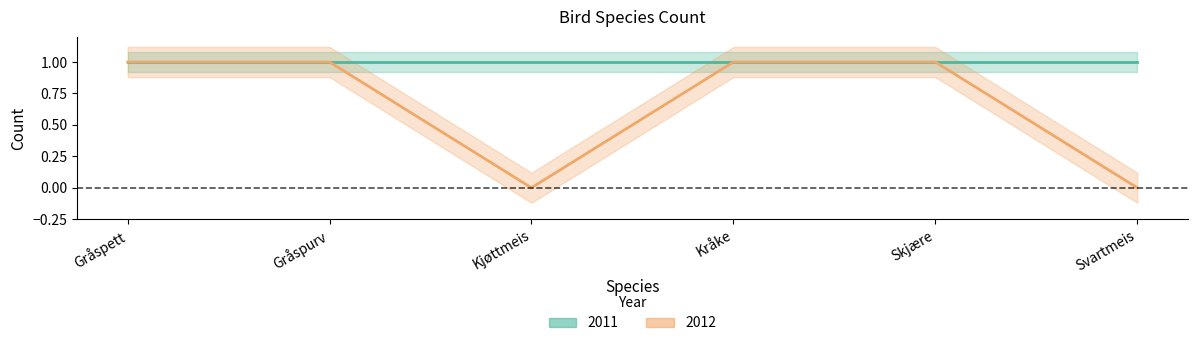

List the labels in order of value, smallest first.

Kjøttmeis, Svartmeis, Gråspett, Gråspurv, Kråke, Skjære